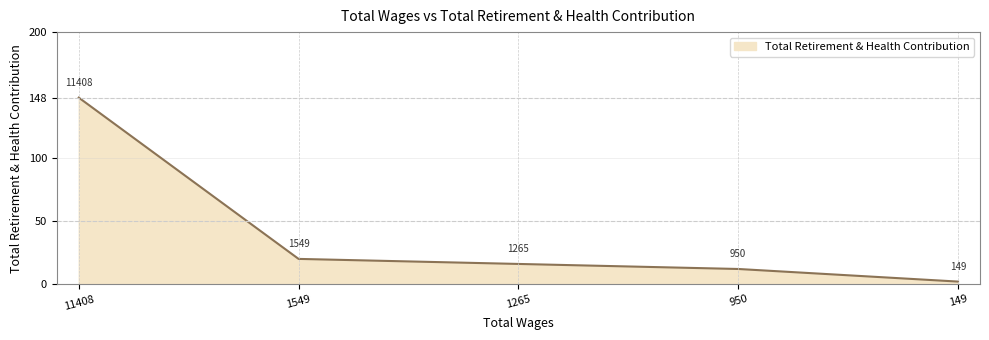

Rank the categories by value from lowest to highest.

149, 950, 1265, 1549, 11408